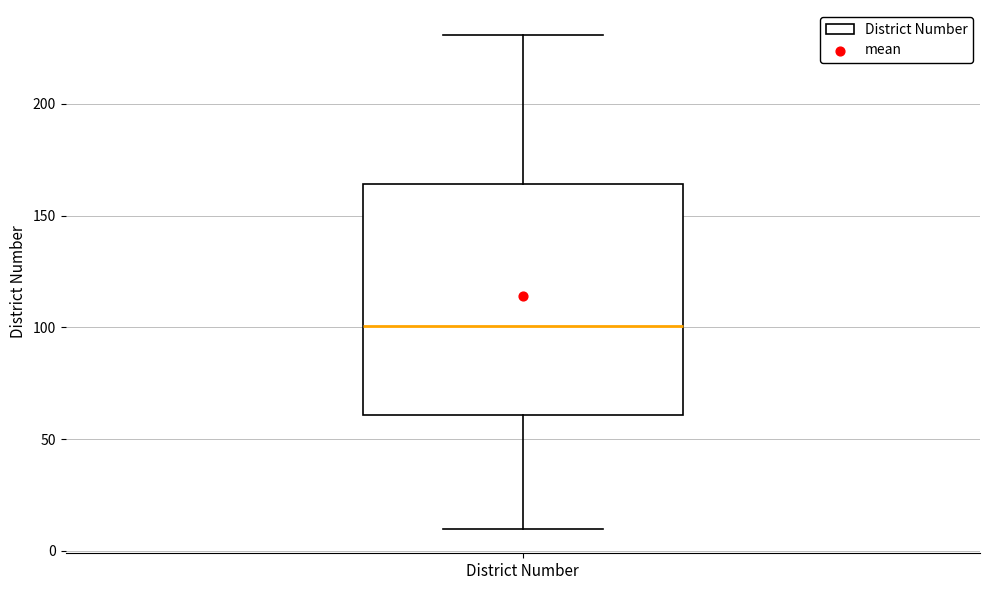

Where does the lower whisker of the box for District Number end on the y-axis? The values are not printed on the chart, so give them approximately, as read against the axis.

10